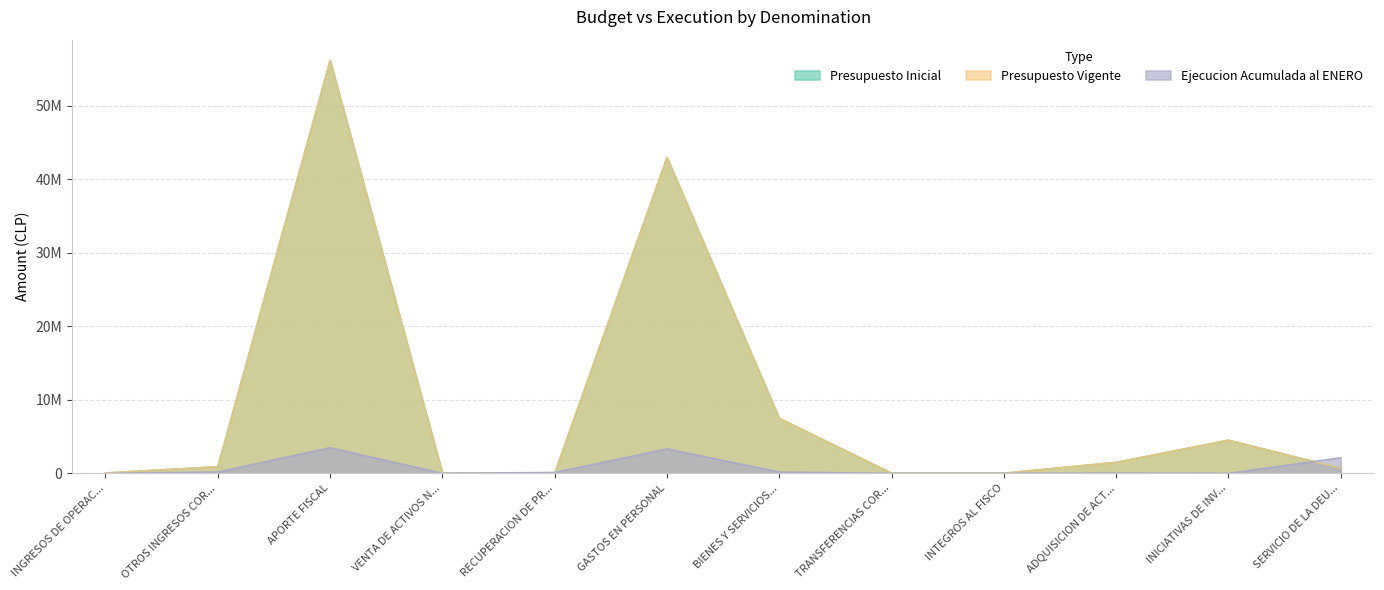

List the series in order of their peak value, highest first.

Presupuesto Inicial, Presupuesto Vigente, Ejecucion Acumulada al ENERO